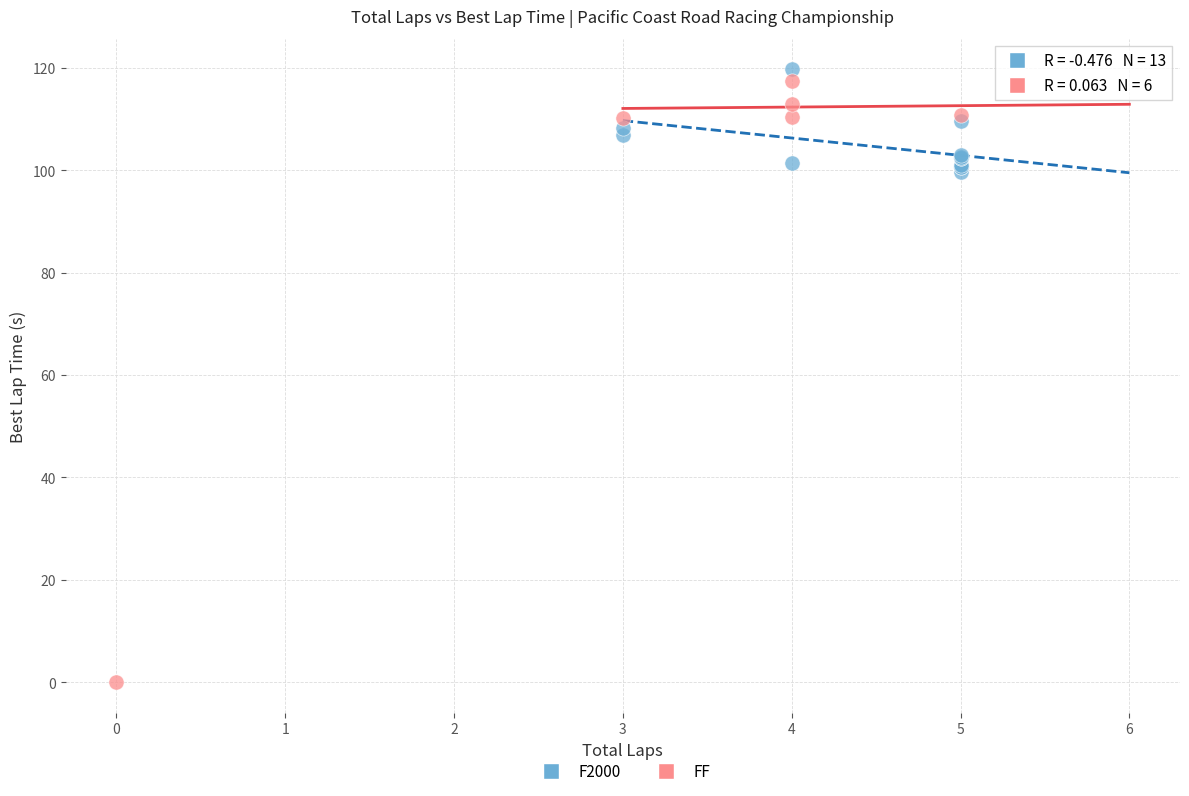

What are all the series names shown in the legend?

F2000, FF